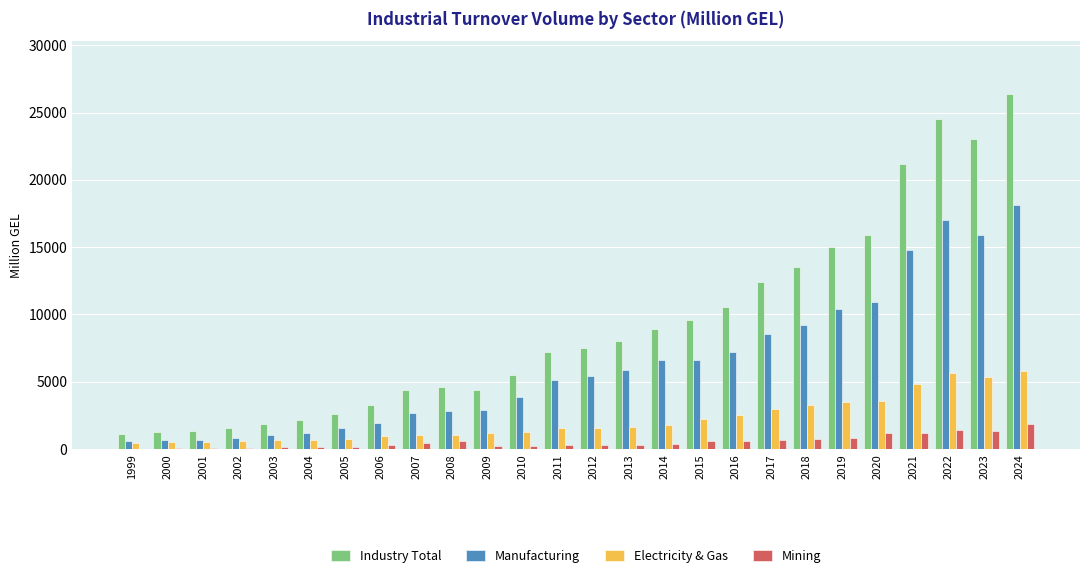

Where does the Manufacturing series first go above 5460?

2012